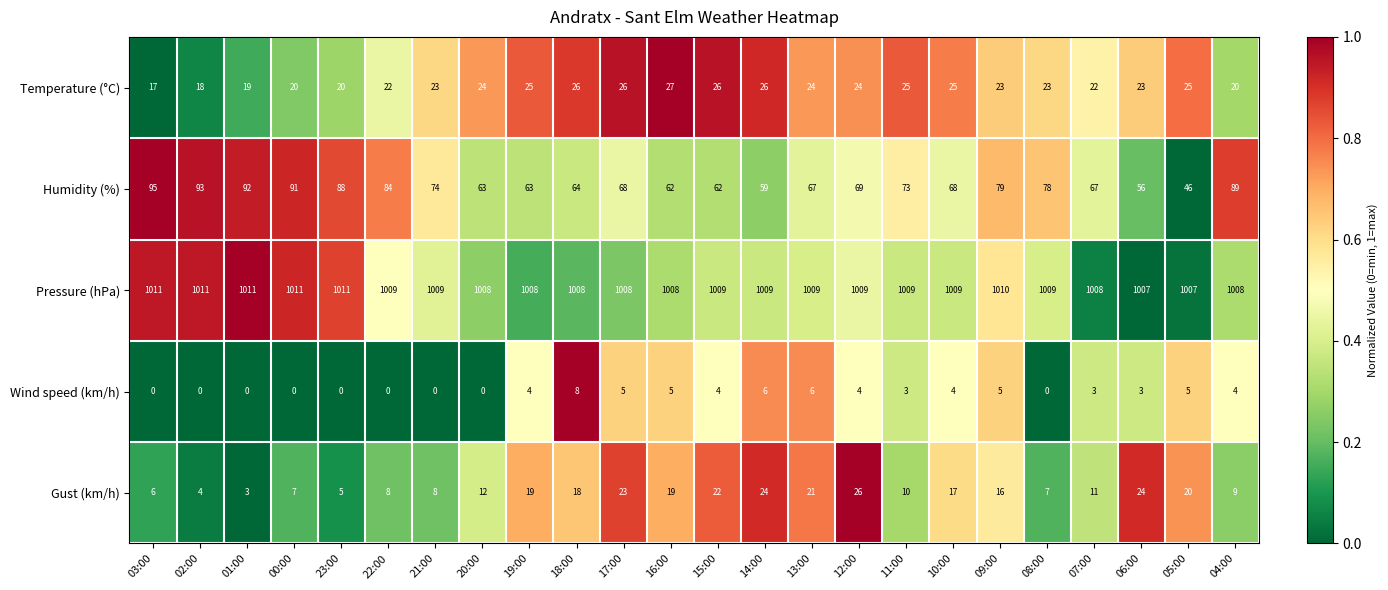

Is the value of Wind speed (km/h) at 22:00 greater than the value of Humidity (%) at 06:00?

No